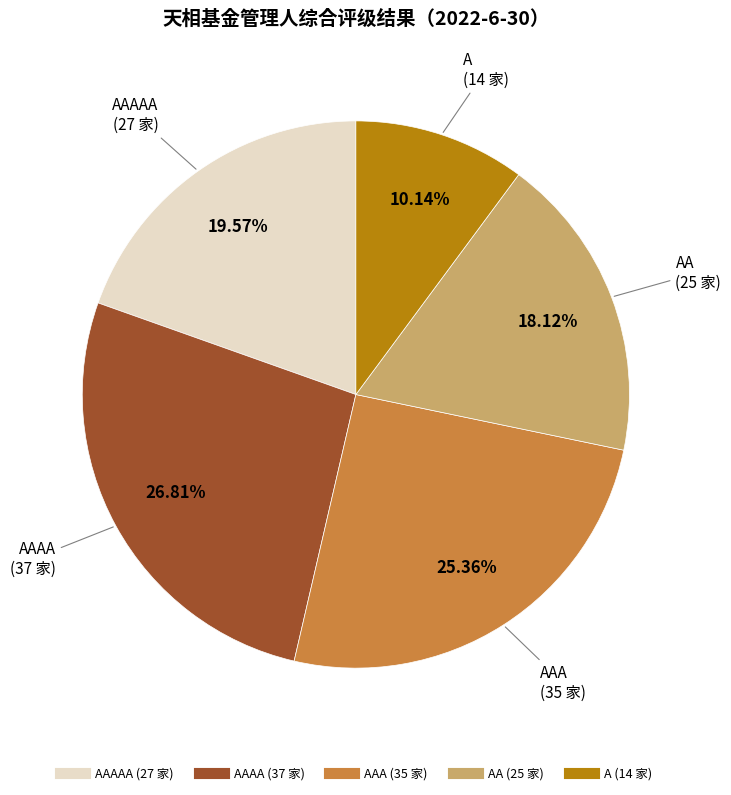

How many segments does this pie chart have?

5